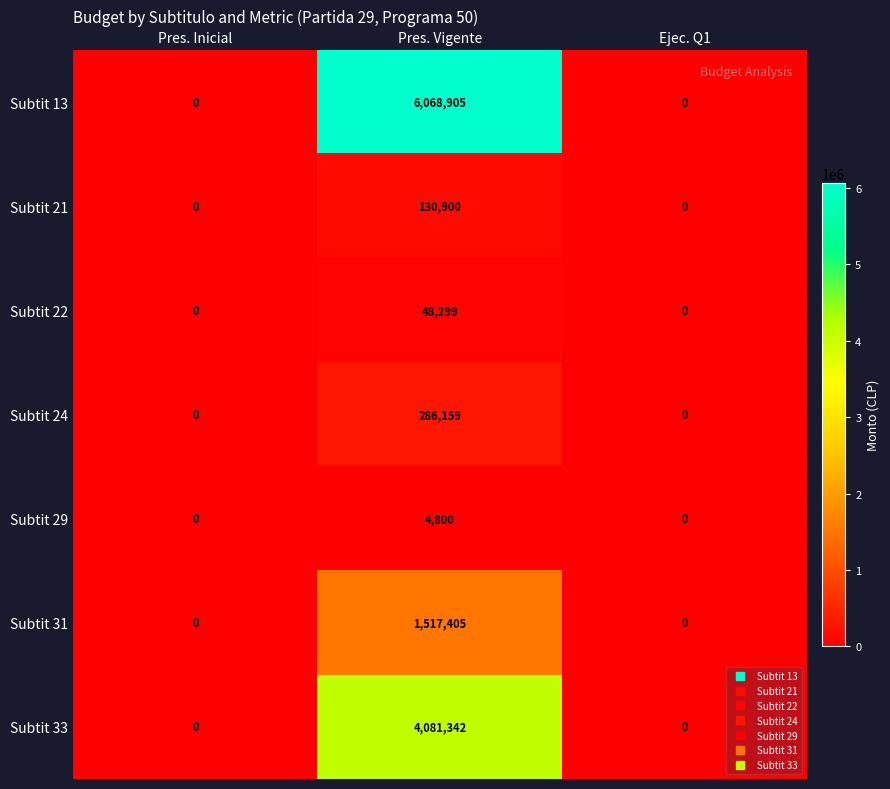

The Subtit 33 series shows 0 at Pres. Inicial. True or false?

True